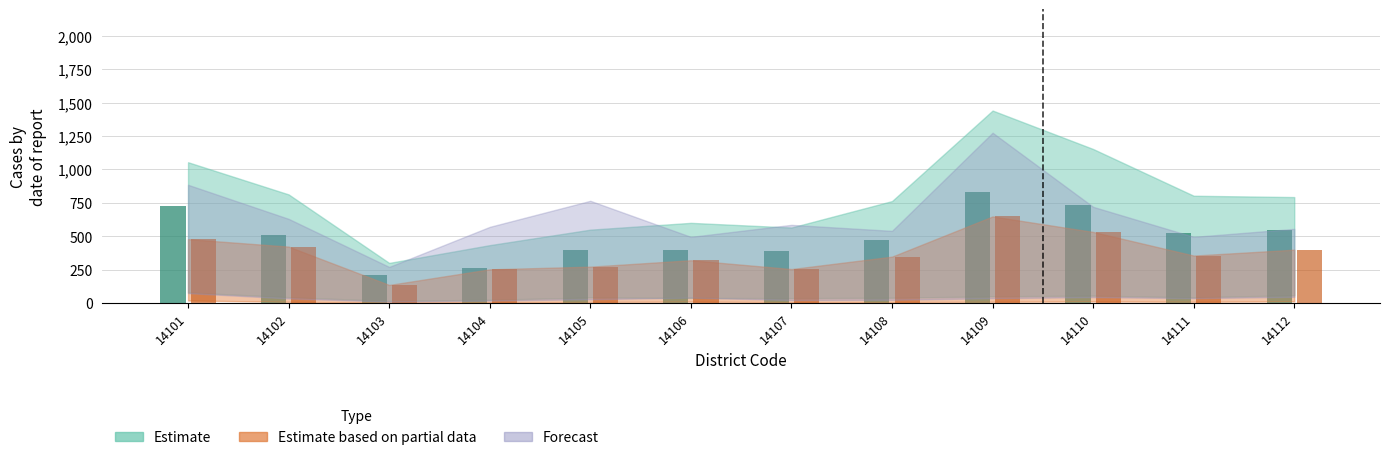

What is the spread (max minus min) of values at 14111?

170